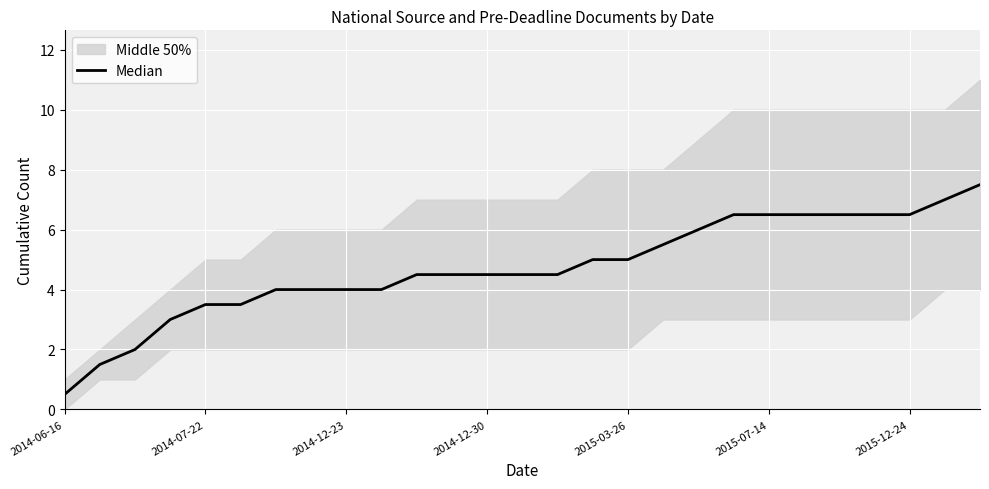

What is the sum of the values at 7 and 12?

8.5